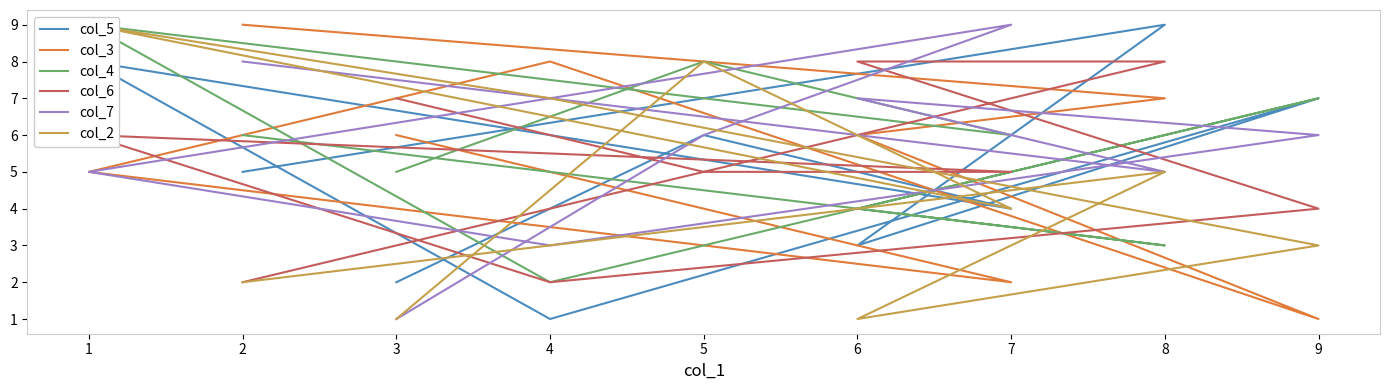

What is the maximum value for col_3?

9